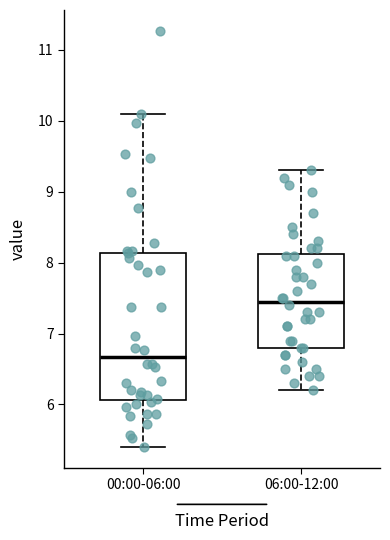

Reading left to right, read every box against the y-axis: the position of its median line, the range the box covers, and the ends of its whiskers. The values are not printed on the chart, so give them approximately, as read against the axis.

00:00-06:00: median 6.7, box 6.1 to 8.1, whiskers 5.4 to 10.1
06:00-12:00: median 7.5, box 6.8 to 8.1, whiskers 6.2 to 9.3